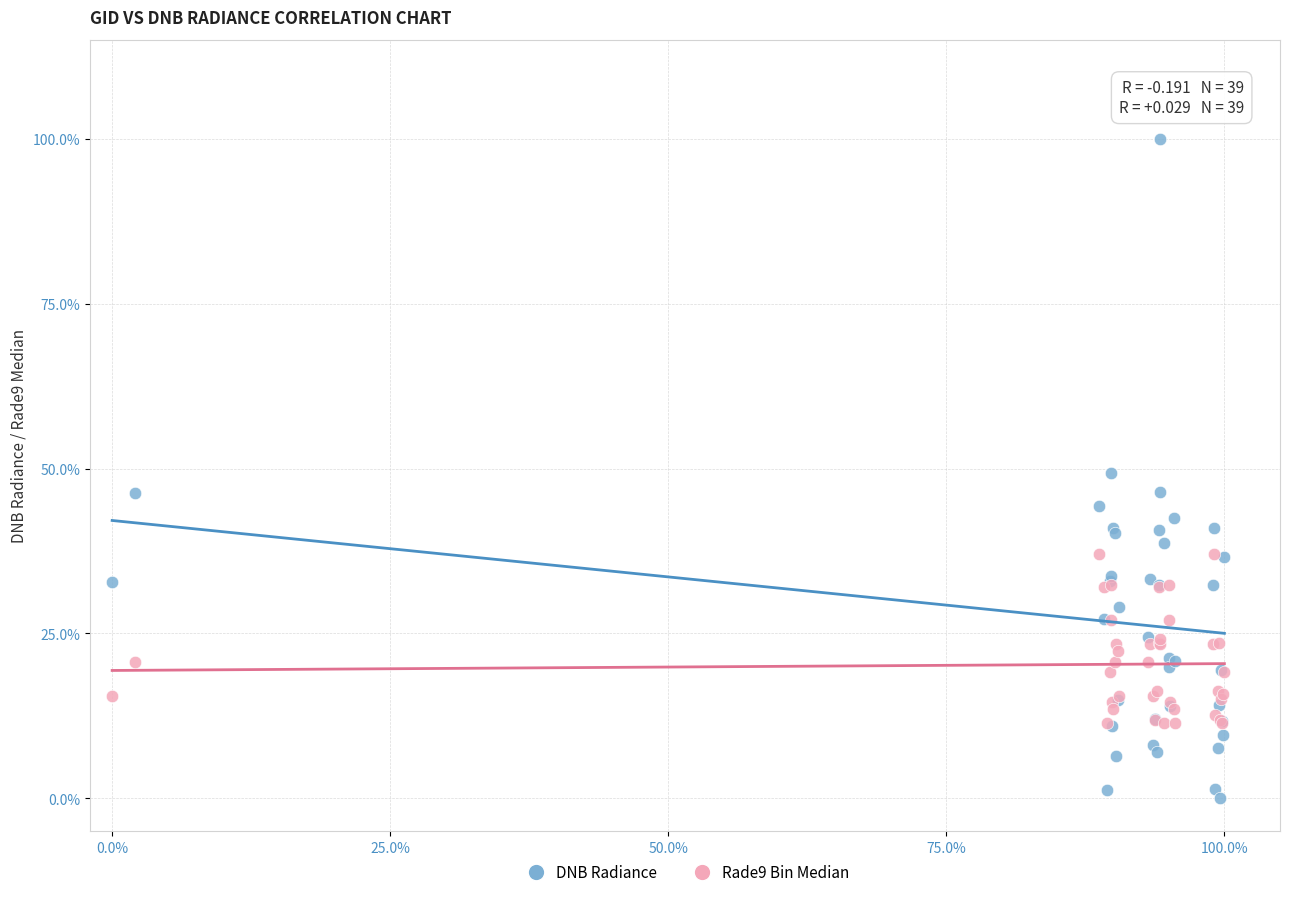

Which series contains the lowest Y value?

DNB Radiance